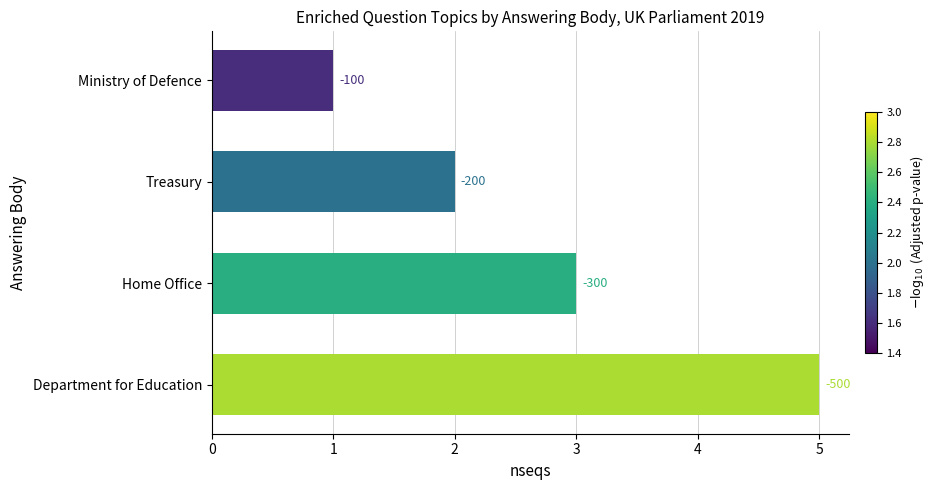

Does the chart contain any negative values?

No